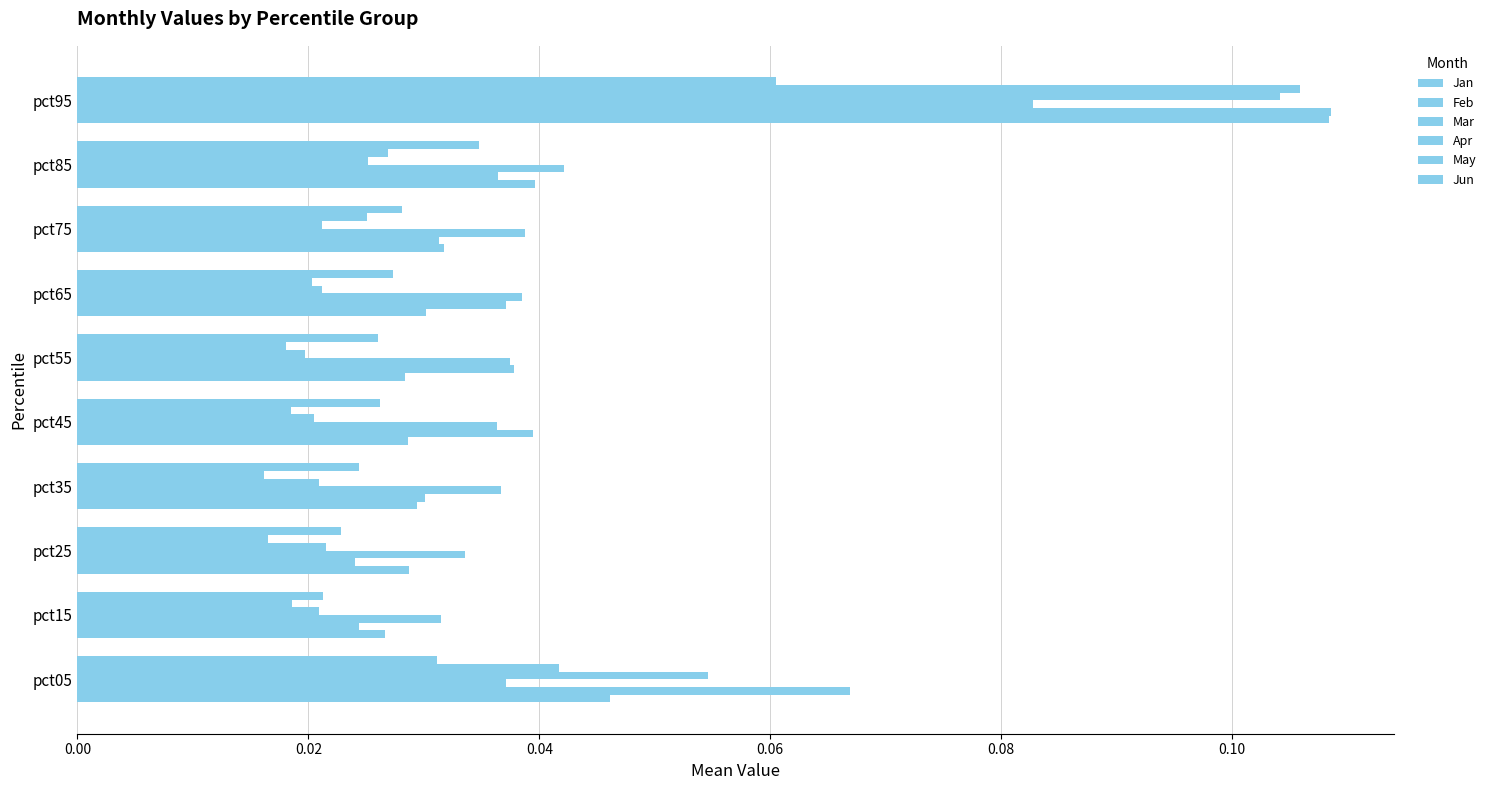

Reading left to right, list all the values displayed in this chart.

Jan: 0.0	0.0	0.0	0.0	0.0	0.0	0.0	0.0	0.0	0.1
Feb: 0.1	0.0	0.0	0.0	0.0	0.0	0.0	0.0	0.0	0.1
Mar: 0.0	0.0	0.0	0.0	0.0	0.0	0.0	0.0	0.0	0.1
Apr: 0.1	0.0	0.0	0.0	0.0	0.0	0.0	0.0	0.0	0.1
May: 0.0	0.0	0.0	0.0	0.0	0.0	0.0	0.0	0.0	0.1
Jun: 0.0	0.0	0.0	0.0	0.0	0.0	0.0	0.0	0.0	0.1